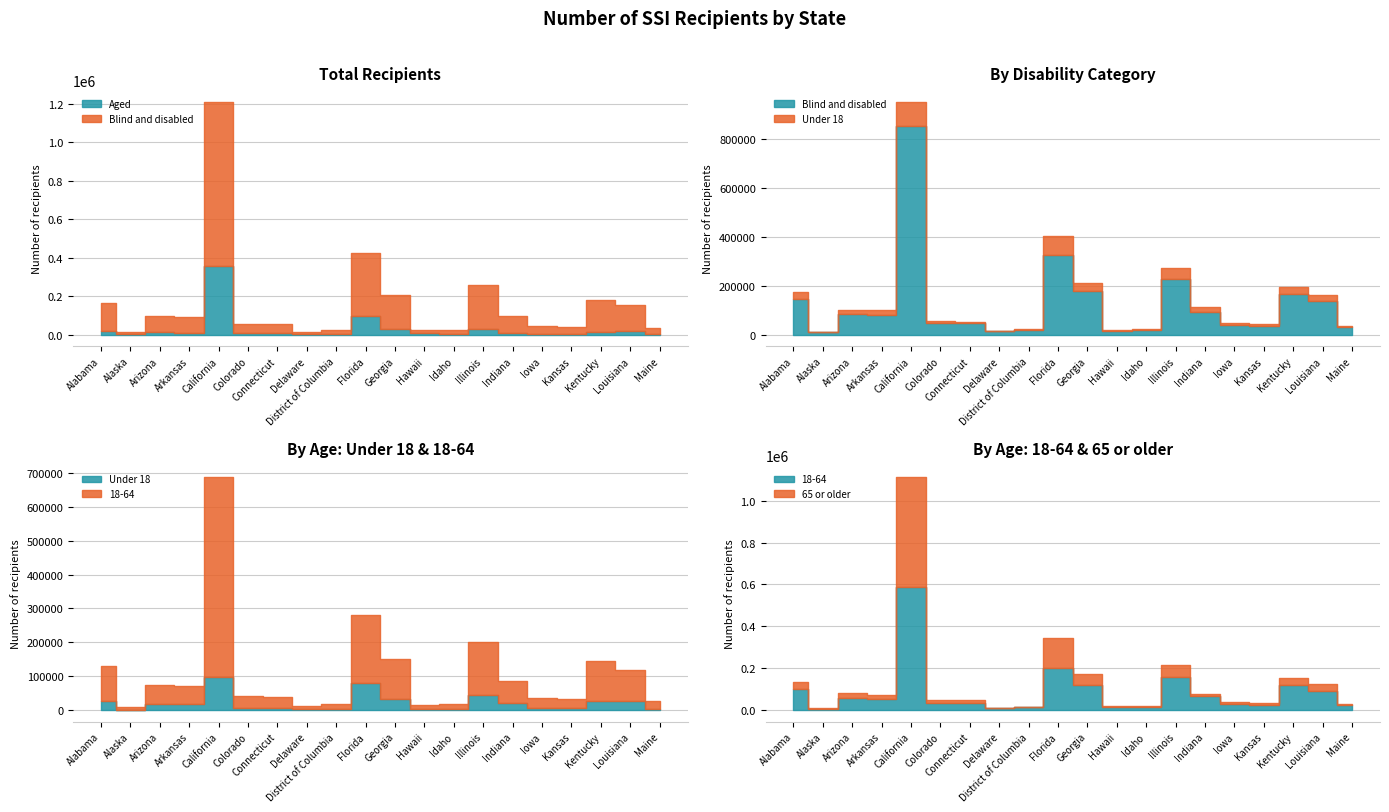

What is the label of the 19th point from the right?

Alaska